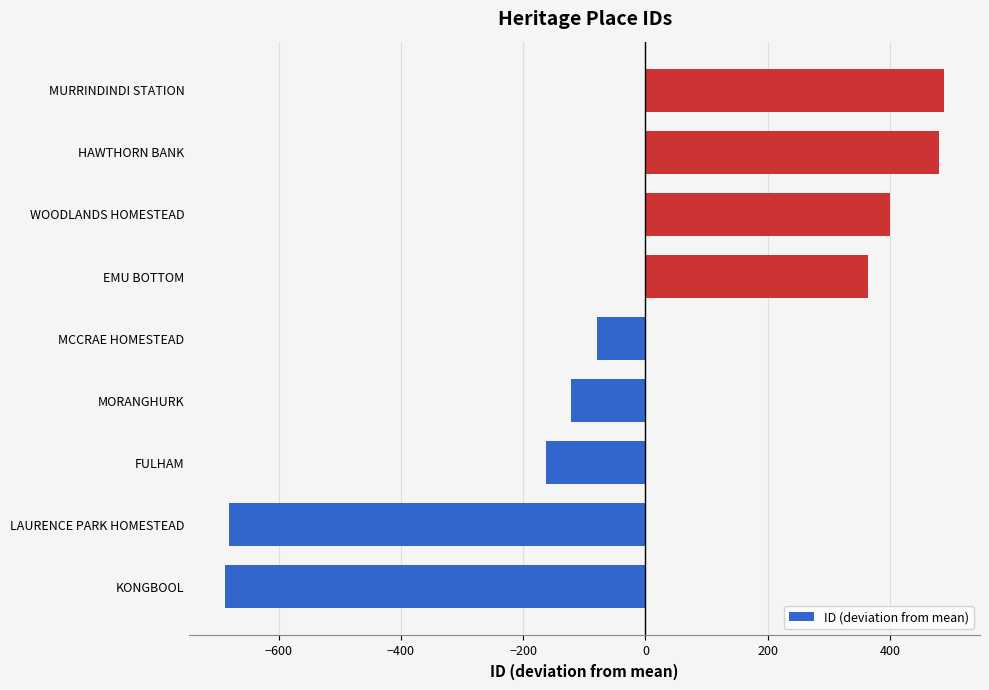

The value at WOODLANDS HOMESTEAD is 110.4. True or false?

False